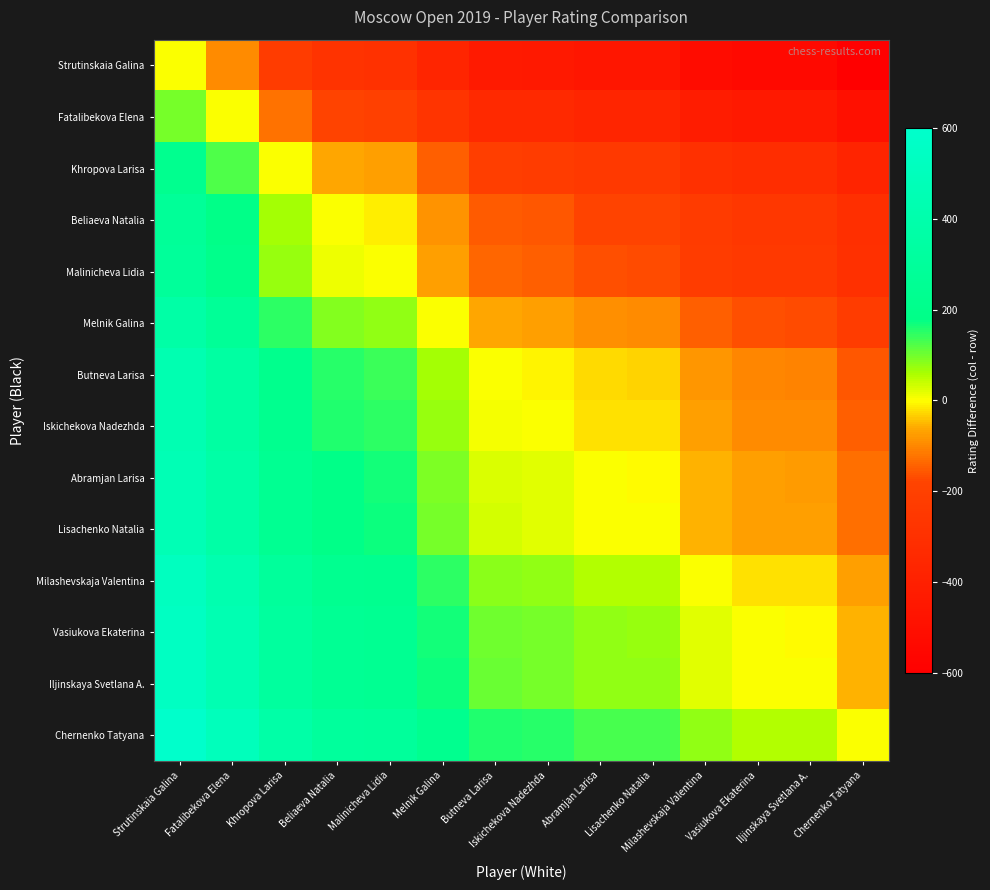

Reading right to left, extract all data points from this chart.

Strutinskaia Galina: Chernenko Tatyana=-592	Iljinskaya Svetlana A.=-539	Vasiukova Ekaterina=-537	Milashevskaja Valentina=-517	Lisachenko Natalia=-464	Abramjan Larisa=-462	Iskichekova Nadezhda=-442	Butneva Larisa=-434	Melnik Galina=-369	Malinicheva Lidia=-294	Beliaeva Natalia=-283	Khropova Larisa=-221	Fatalibekova Elena=-96	Strutinskaia Galina=0
Fatalibekova Elena: Chernenko Tatyana=-496	Iljinskaya Svetlana A.=-443	Vasiukova Ekaterina=-441	Milashevskaja Valentina=-421	Lisachenko Natalia=-368	Abramjan Larisa=-366	Iskichekova Nadezhda=-346	Butneva Larisa=-338	Melnik Galina=-273	Malinicheva Lidia=-198	Beliaeva Natalia=-187	Khropova Larisa=-125	Fatalibekova Elena=0	Strutinskaia Galina=96
Khropova Larisa: Chernenko Tatyana=-371	Iljinskaya Svetlana A.=-318	Vasiukova Ekaterina=-316	Milashevskaja Valentina=-296	Lisachenko Natalia=-243	Abramjan Larisa=-241	Iskichekova Nadezhda=-221	Butneva Larisa=-213	Melnik Galina=-148	Malinicheva Lidia=-73	Beliaeva Natalia=-62	Khropova Larisa=0	Fatalibekova Elena=125	Strutinskaia Galina=221
Beliaeva Natalia: Chernenko Tatyana=-309	Iljinskaya Svetlana A.=-256	Vasiukova Ekaterina=-254	Milashevskaja Valentina=-234	Lisachenko Natalia=-181	Abramjan Larisa=-179	Iskichekova Nadezhda=-159	Butneva Larisa=-151	Melnik Galina=-86	Malinicheva Lidia=-11	Beliaeva Natalia=0	Khropova Larisa=62	Fatalibekova Elena=187	Strutinskaia Galina=283
Malinicheva Lidia: Chernenko Tatyana=-298	Iljinskaya Svetlana A.=-245	Vasiukova Ekaterina=-243	Milashevskaja Valentina=-223	Lisachenko Natalia=-170	Abramjan Larisa=-168	Iskichekova Nadezhda=-148	Butneva Larisa=-140	Melnik Galina=-75	Malinicheva Lidia=0	Beliaeva Natalia=11	Khropova Larisa=73	Fatalibekova Elena=198	Strutinskaia Galina=294
Melnik Galina: Chernenko Tatyana=-223	Iljinskaya Svetlana A.=-170	Vasiukova Ekaterina=-168	Milashevskaja Valentina=-148	Lisachenko Natalia=-95	Abramjan Larisa=-93	Iskichekova Nadezhda=-73	Butneva Larisa=-65	Melnik Galina=0	Malinicheva Lidia=75	Beliaeva Natalia=86	Khropova Larisa=148	Fatalibekova Elena=273	Strutinskaia Galina=369
Butneva Larisa: Chernenko Tatyana=-158	Iljinskaya Svetlana A.=-105	Vasiukova Ekaterina=-103	Milashevskaja Valentina=-83	Lisachenko Natalia=-30	Abramjan Larisa=-28	Iskichekova Nadezhda=-8	Butneva Larisa=0	Melnik Galina=65	Malinicheva Lidia=140	Beliaeva Natalia=151	Khropova Larisa=213	Fatalibekova Elena=338	Strutinskaia Galina=434
Iskichekova Nadezhda: Chernenko Tatyana=-150	Iljinskaya Svetlana A.=-97	Vasiukova Ekaterina=-95	Milashevskaja Valentina=-75	Lisachenko Natalia=-22	Abramjan Larisa=-20	Iskichekova Nadezhda=0	Butneva Larisa=8	Melnik Galina=73	Malinicheva Lidia=148	Beliaeva Natalia=159	Khropova Larisa=221	Fatalibekova Elena=346	Strutinskaia Galina=442
Abramjan Larisa: Chernenko Tatyana=-130	Iljinskaya Svetlana A.=-77	Vasiukova Ekaterina=-75	Milashevskaja Valentina=-55	Lisachenko Natalia=-2	Abramjan Larisa=0	Iskichekova Nadezhda=20	Butneva Larisa=28	Melnik Galina=93	Malinicheva Lidia=168	Beliaeva Natalia=179	Khropova Larisa=241	Fatalibekova Elena=366	Strutinskaia Galina=462
Lisachenko Natalia: Chernenko Tatyana=-128	Iljinskaya Svetlana A.=-75	Vasiukova Ekaterina=-73	Milashevskaja Valentina=-53	Lisachenko Natalia=0	Abramjan Larisa=2	Iskichekova Nadezhda=22	Butneva Larisa=30	Melnik Galina=95	Malinicheva Lidia=170	Beliaeva Natalia=181	Khropova Larisa=243	Fatalibekova Elena=368	Strutinskaia Galina=464
Milashevskaja Valentina: Chernenko Tatyana=-75	Iljinskaya Svetlana A.=-22	Vasiukova Ekaterina=-20	Milashevskaja Valentina=0	Lisachenko Natalia=53	Abramjan Larisa=55	Iskichekova Nadezhda=75	Butneva Larisa=83	Melnik Galina=148	Malinicheva Lidia=223	Beliaeva Natalia=234	Khropova Larisa=296	Fatalibekova Elena=421	Strutinskaia Galina=517
Vasiukova Ekaterina: Chernenko Tatyana=-55	Iljinskaya Svetlana A.=-2	Vasiukova Ekaterina=0	Milashevskaja Valentina=20	Lisachenko Natalia=73	Abramjan Larisa=75	Iskichekova Nadezhda=95	Butneva Larisa=103	Melnik Galina=168	Malinicheva Lidia=243	Beliaeva Natalia=254	Khropova Larisa=316	Fatalibekova Elena=441	Strutinskaia Galina=537
Iljinskaya Svetlana A.: Chernenko Tatyana=-53	Iljinskaya Svetlana A.=0	Vasiukova Ekaterina=2	Milashevskaja Valentina=22	Lisachenko Natalia=75	Abramjan Larisa=77	Iskichekova Nadezhda=97	Butneva Larisa=105	Melnik Galina=170	Malinicheva Lidia=245	Beliaeva Natalia=256	Khropova Larisa=318	Fatalibekova Elena=443	Strutinskaia Galina=539
Chernenko Tatyana: Chernenko Tatyana=0	Iljinskaya Svetlana A.=53	Vasiukova Ekaterina=55	Milashevskaja Valentina=75	Lisachenko Natalia=128	Abramjan Larisa=130	Iskichekova Nadezhda=150	Butneva Larisa=158	Melnik Galina=223	Malinicheva Lidia=298	Beliaeva Natalia=309	Khropova Larisa=371	Fatalibekova Elena=496	Strutinskaia Galina=592